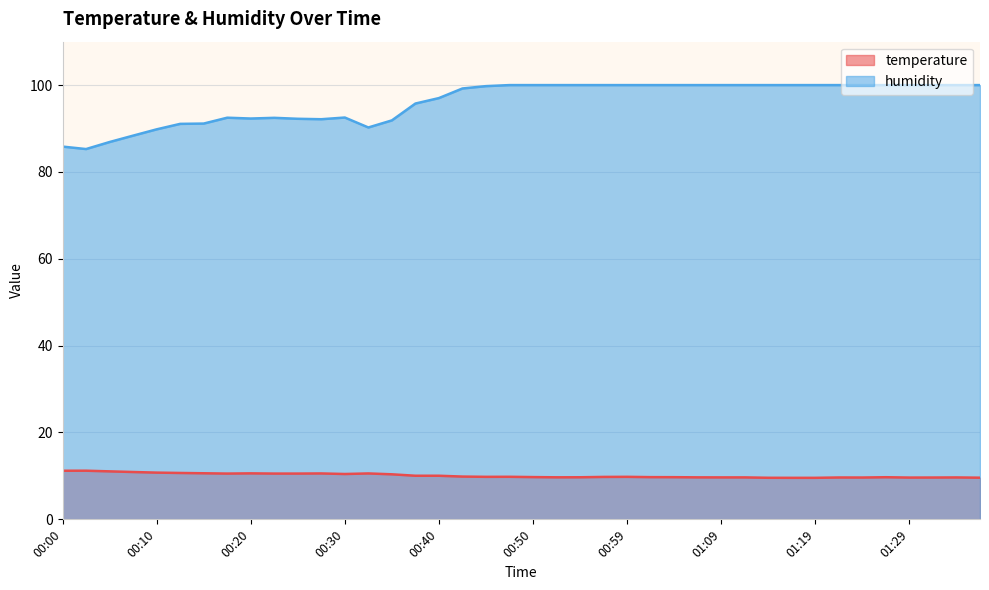

Read the temperature value at 00:03.

11.2